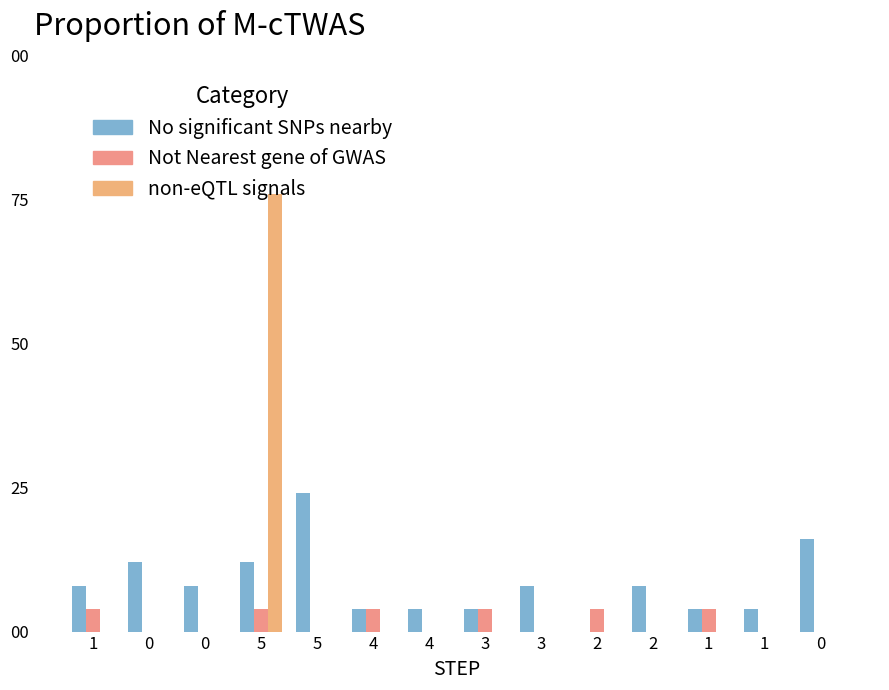

Are the bars horizontal?

No